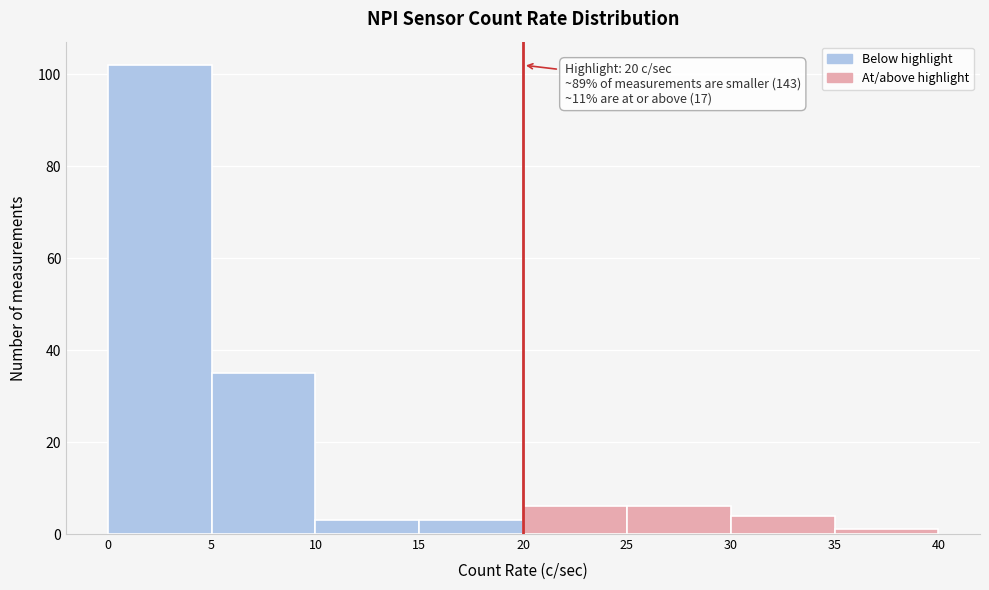

Over which range of the x-axis is the bar tallest?

0 to 5